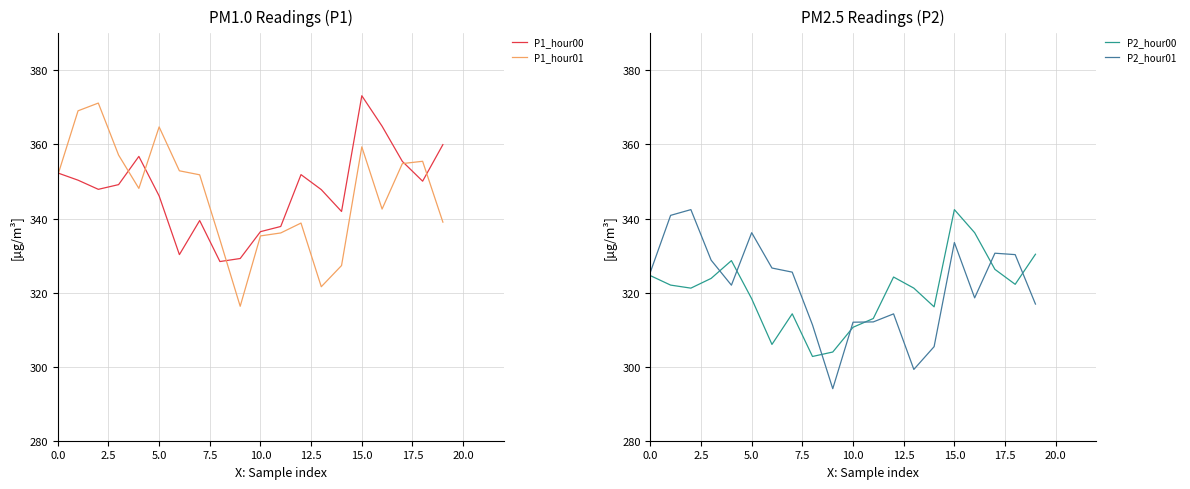

What is the minimum value for P1_hour01?

316.3